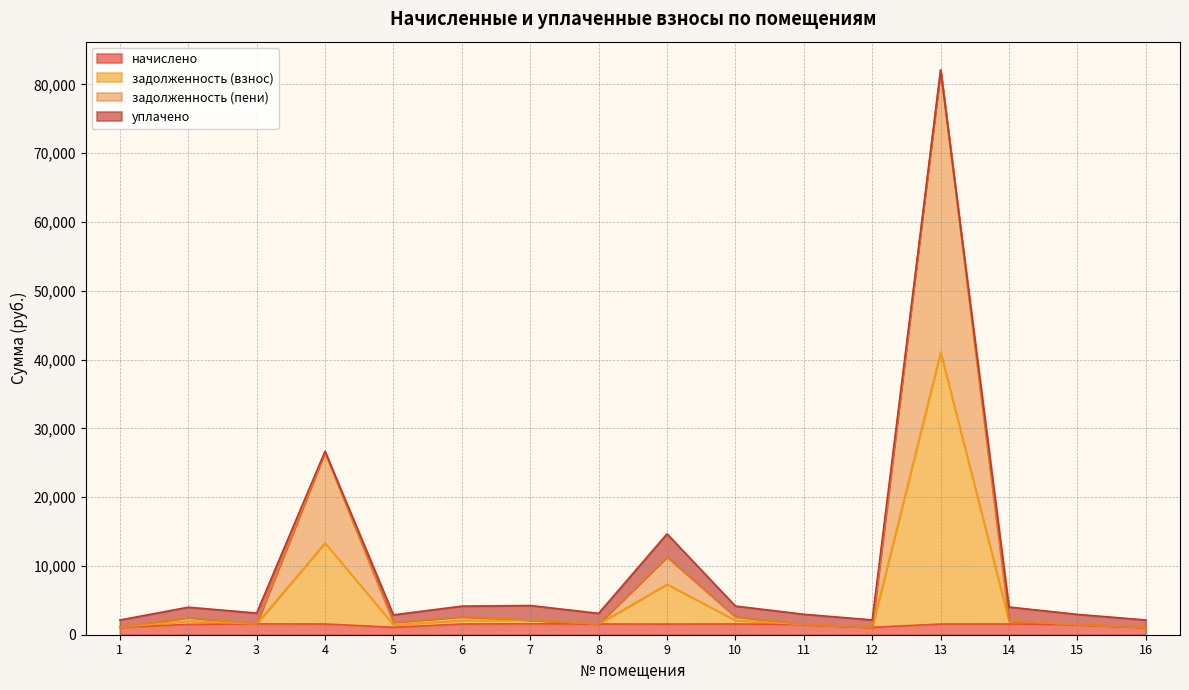

What are all the series names shown in the legend?

начислено, задолженность (взнос), задолженность (пени), уплачено